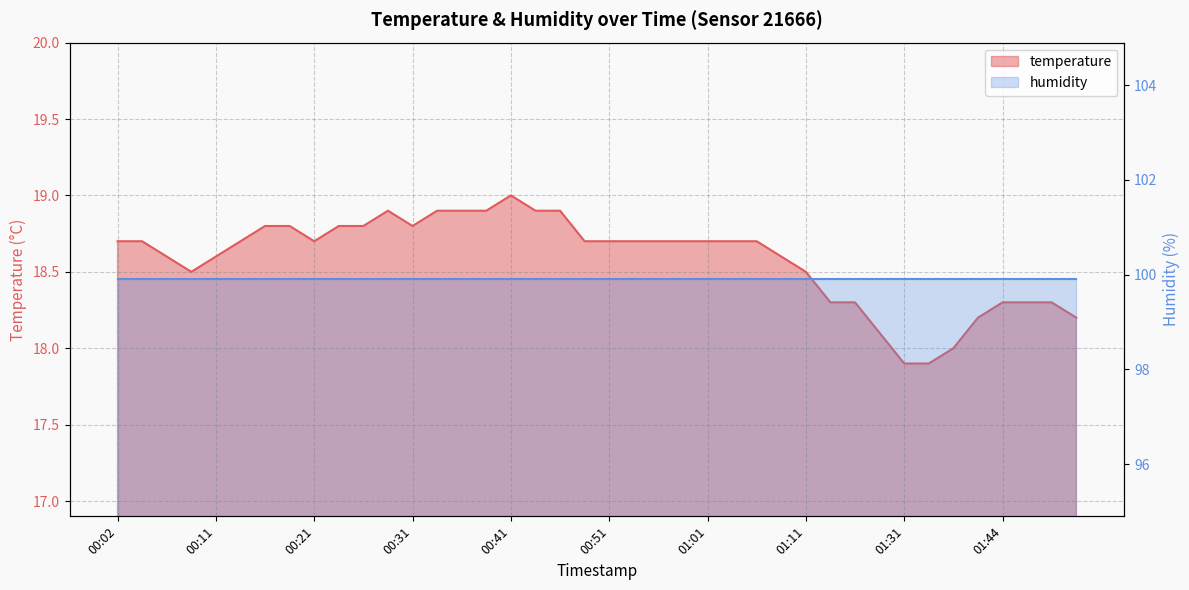

True or false: there are more than 2 points higher than both neighbors.

False